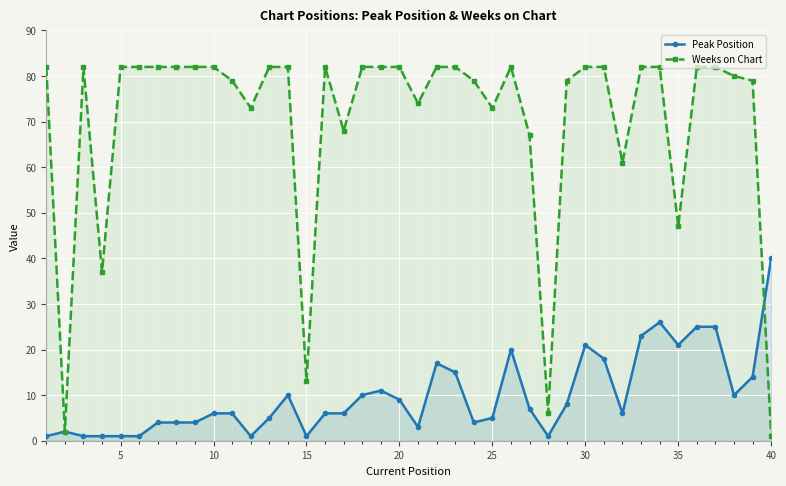

What is the greatest value displayed?

82